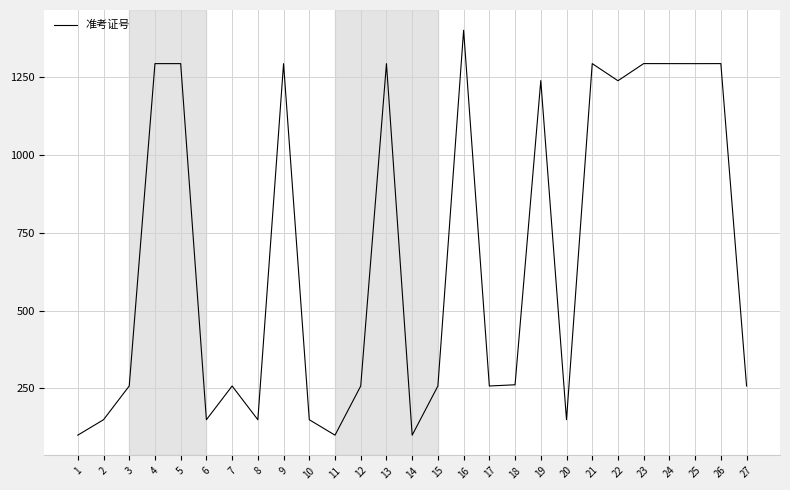

What is the change in value from 2 to 17?

+108.3